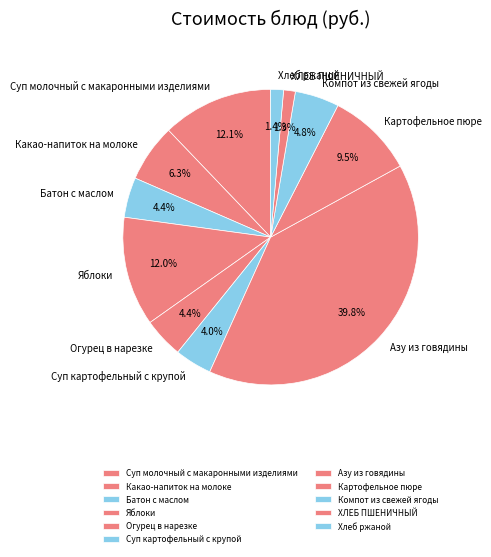

True or false: Какао-напиток на молоке accounts for 1% of the total.

False